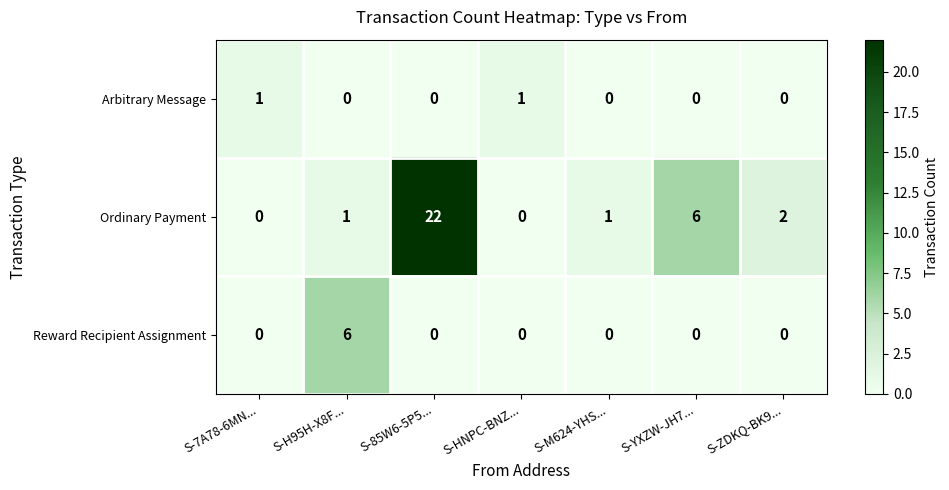

What value does the Ordinary Payment series have at S-85W6-5P5...?

22